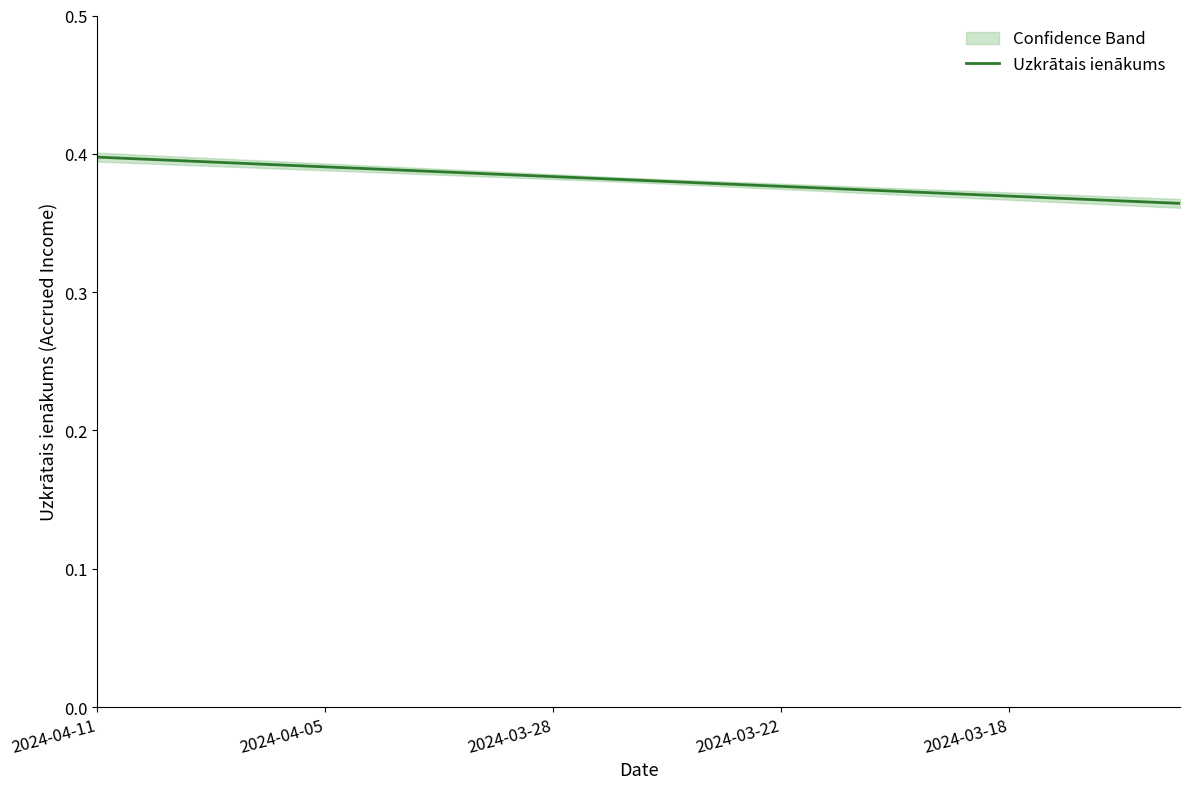

Is it true that Uzkrātais ienākums equals 0.1 at 2024-03-28?

False